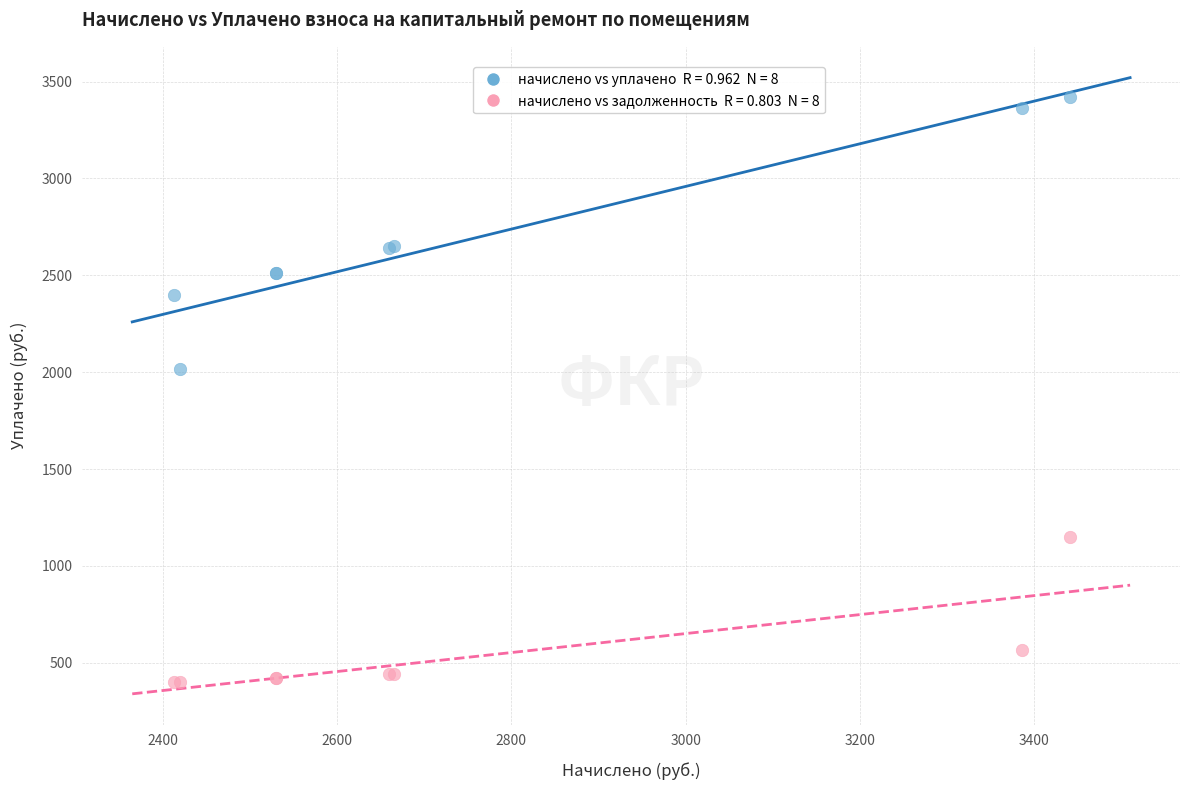

Across all series, what Y value is closest to 1910?

2016.0